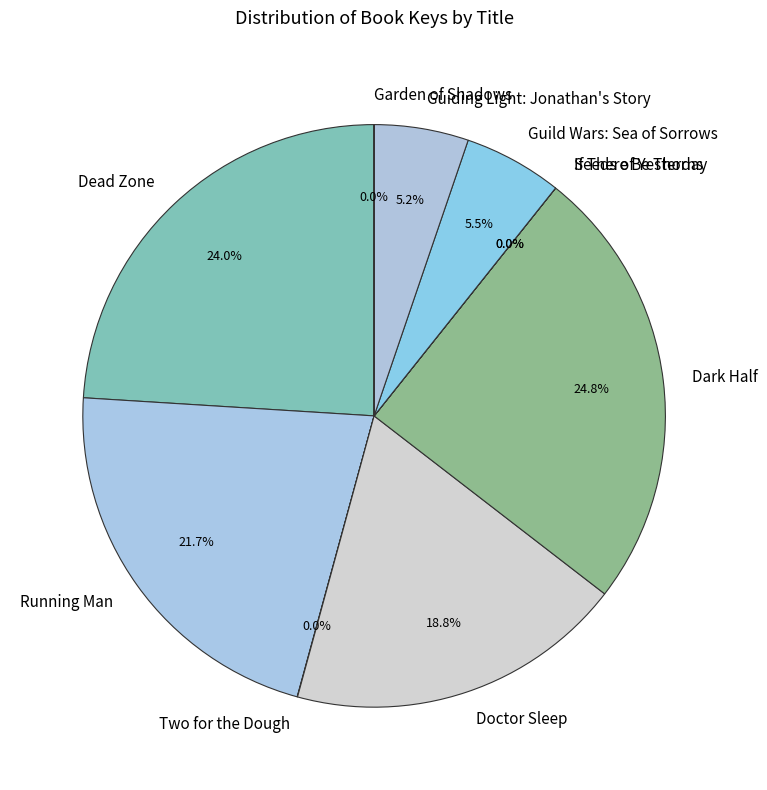

How much of the chart is everything except Dark Half?

75.2%